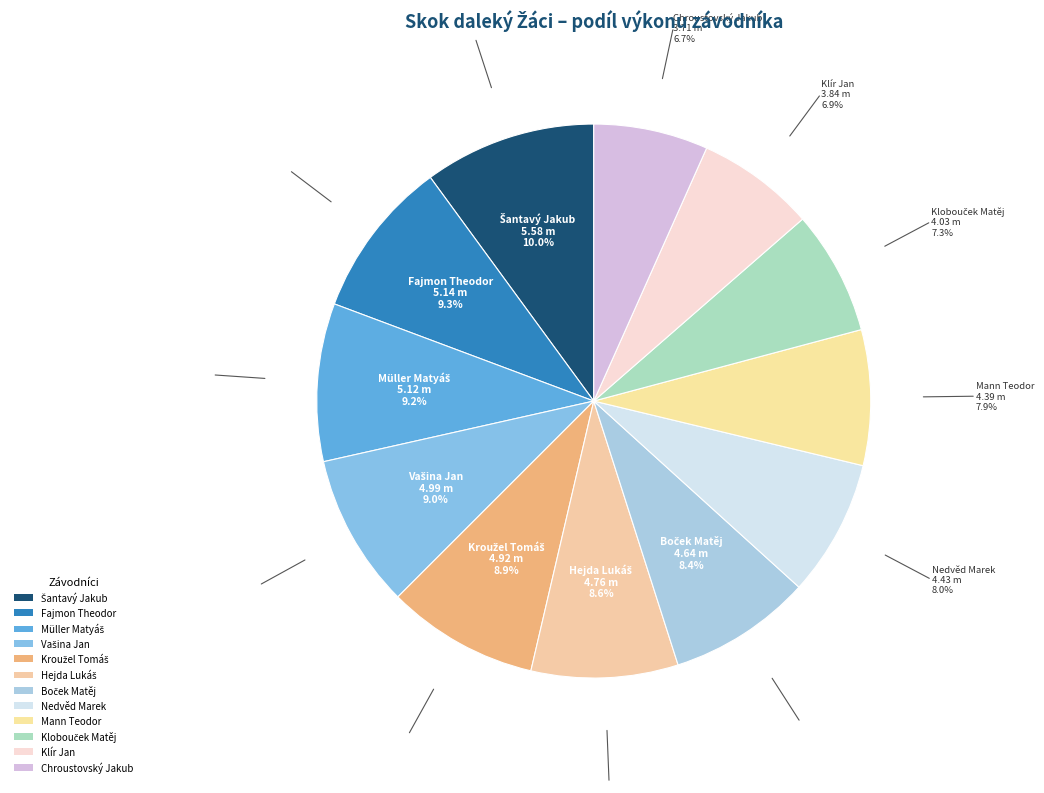

What percentage is NOT represented by Šantavý Jakub?

90.0%